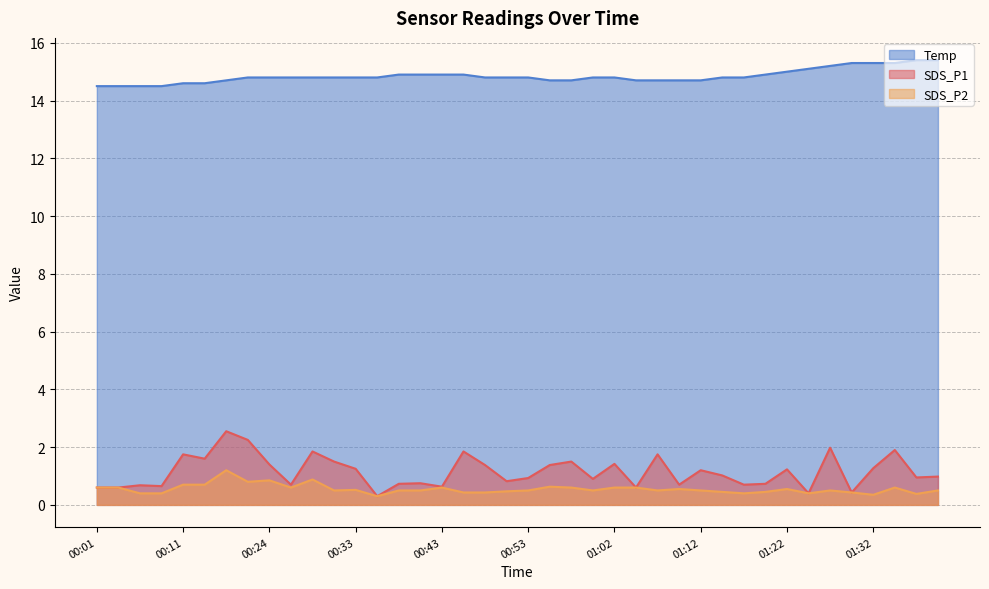

True or false: SDS_P1 and SDS_P2 intersect in this chart.

False